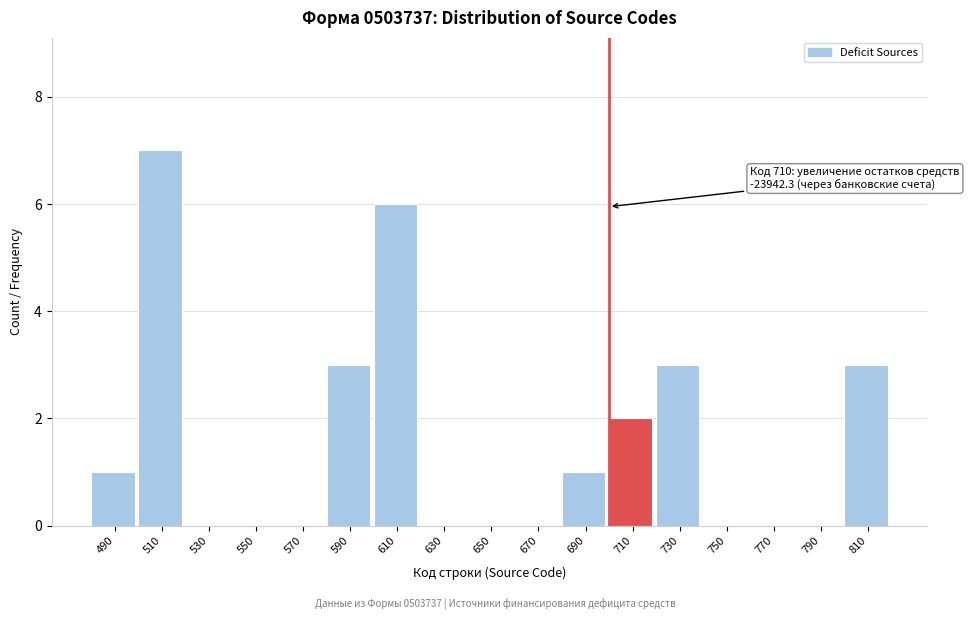

Reading left to right, transcribe all the data shown in this chart.

490=1	510=7	530=0	550=0	570=0	590=3	610=6	630=0	650=0	670=0	690=1	710=2	730=3	750=0	770=0	790=0	810=3